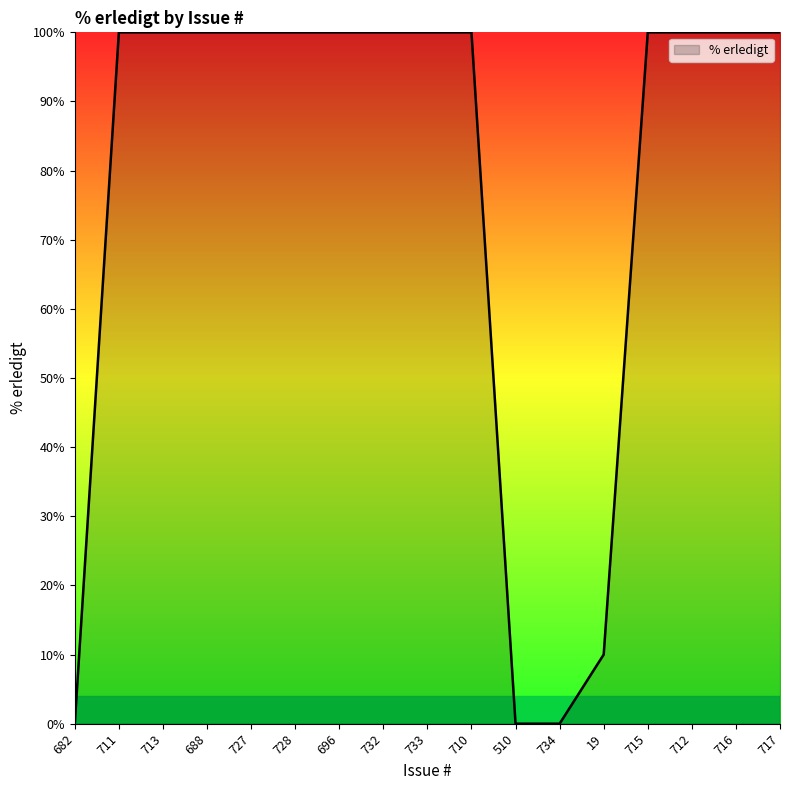

What is the sum of all values?

1310